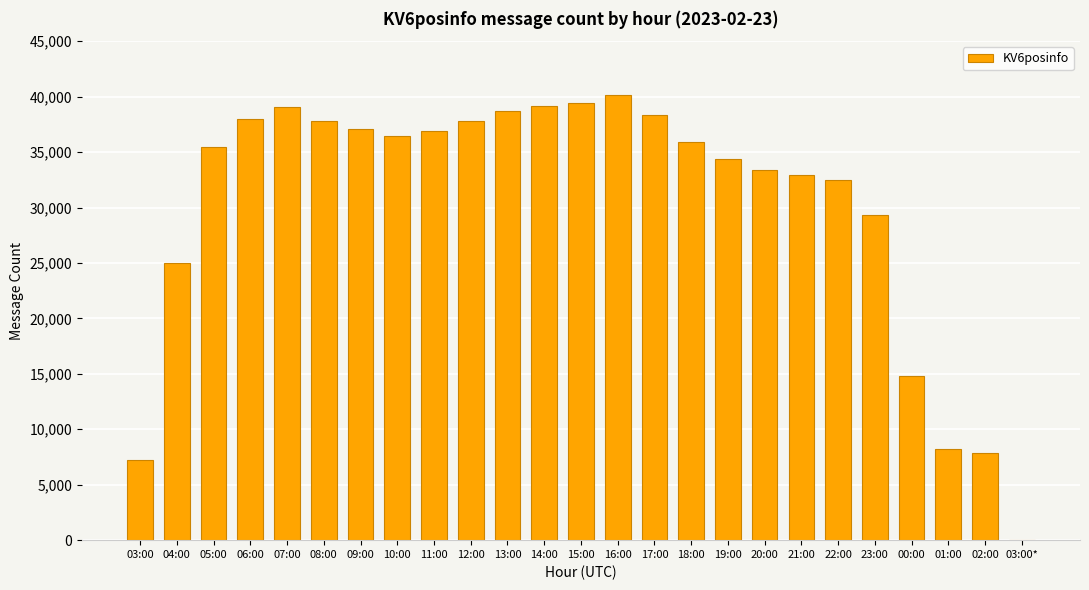

The value at 20:00 is 16475. True or false?

False